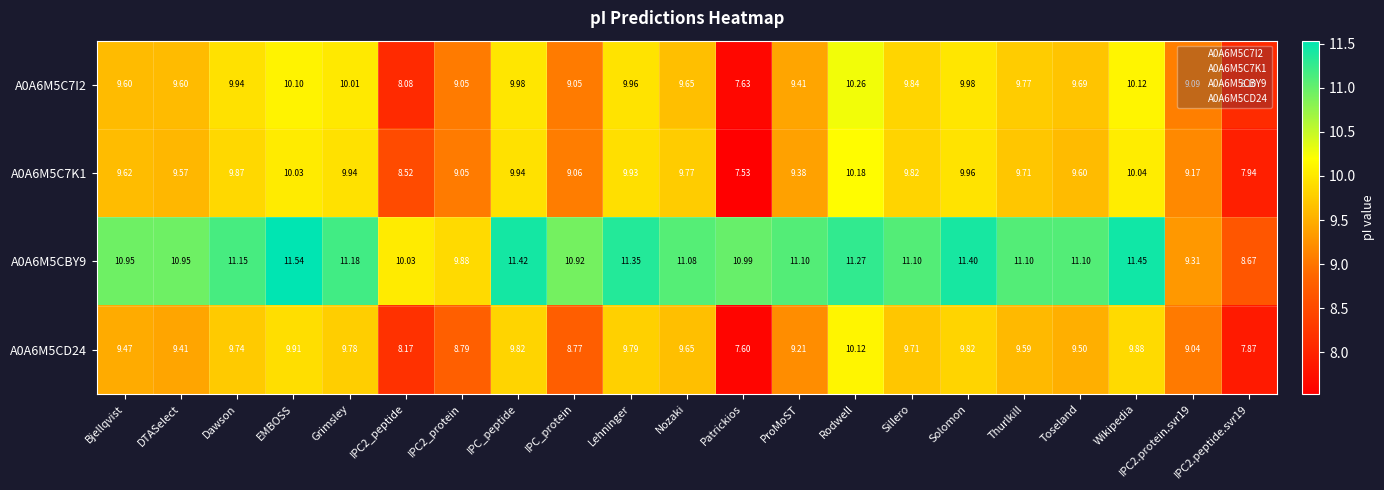

What is the total value across all series at Rodwell?

41.8